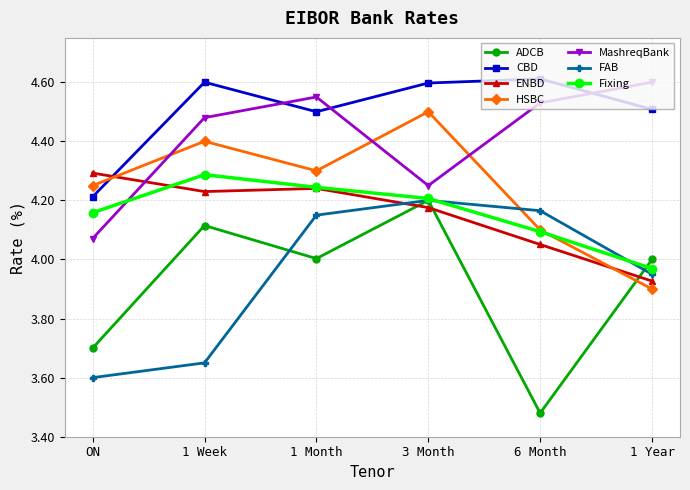

What is the label of the 2nd point from the left?

1 Week